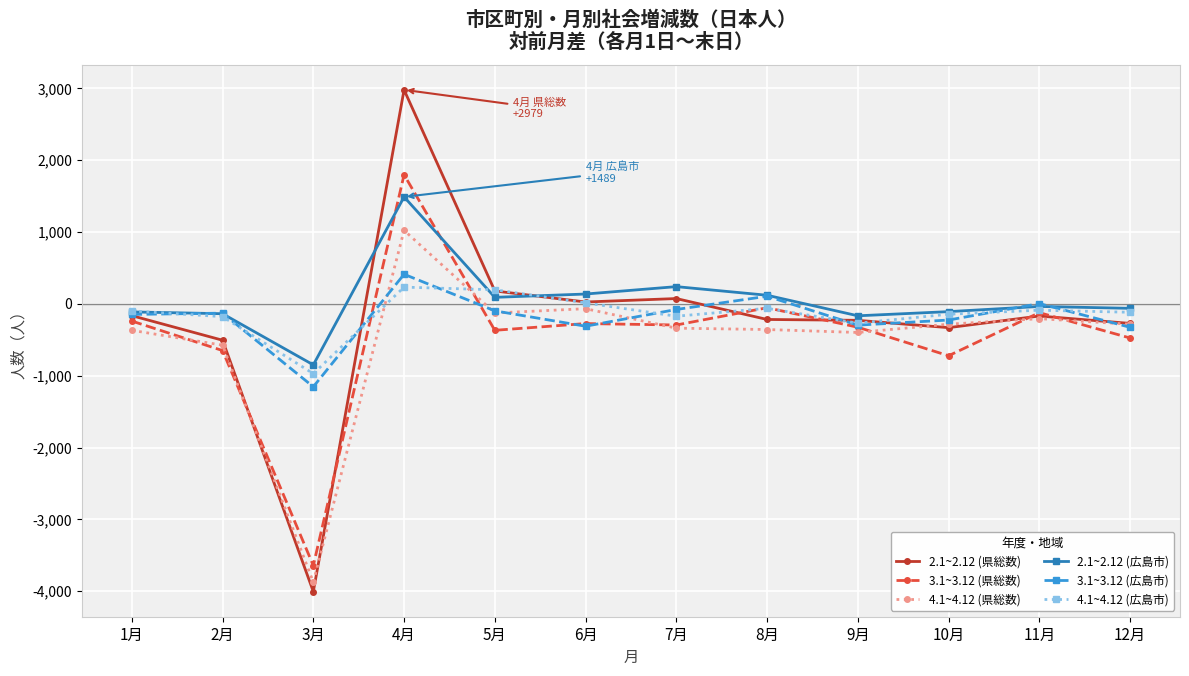

What position from the right is 12月?

1